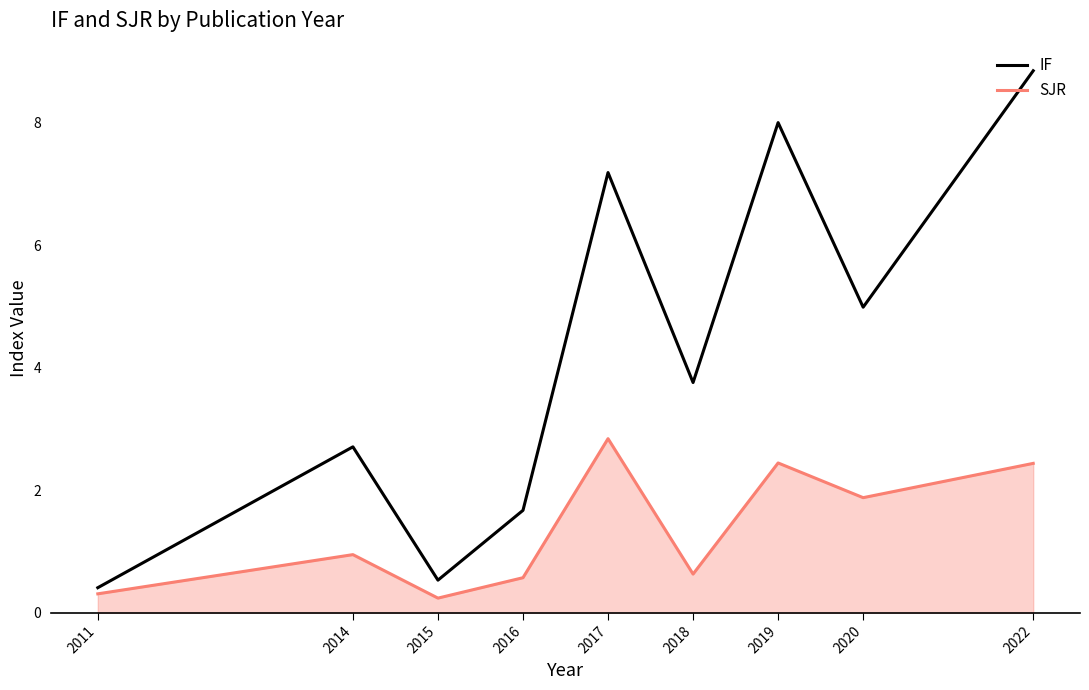

The value of IF at 2022 is 14.5. True or false?

False